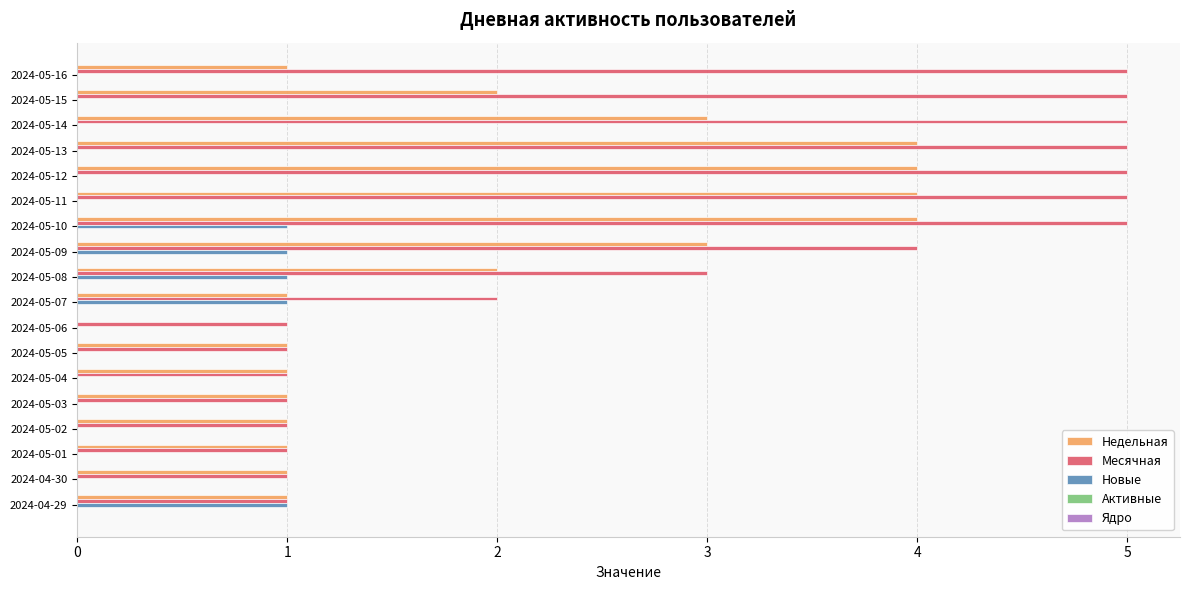

What is the total value across all series at 2024-05-14?

8